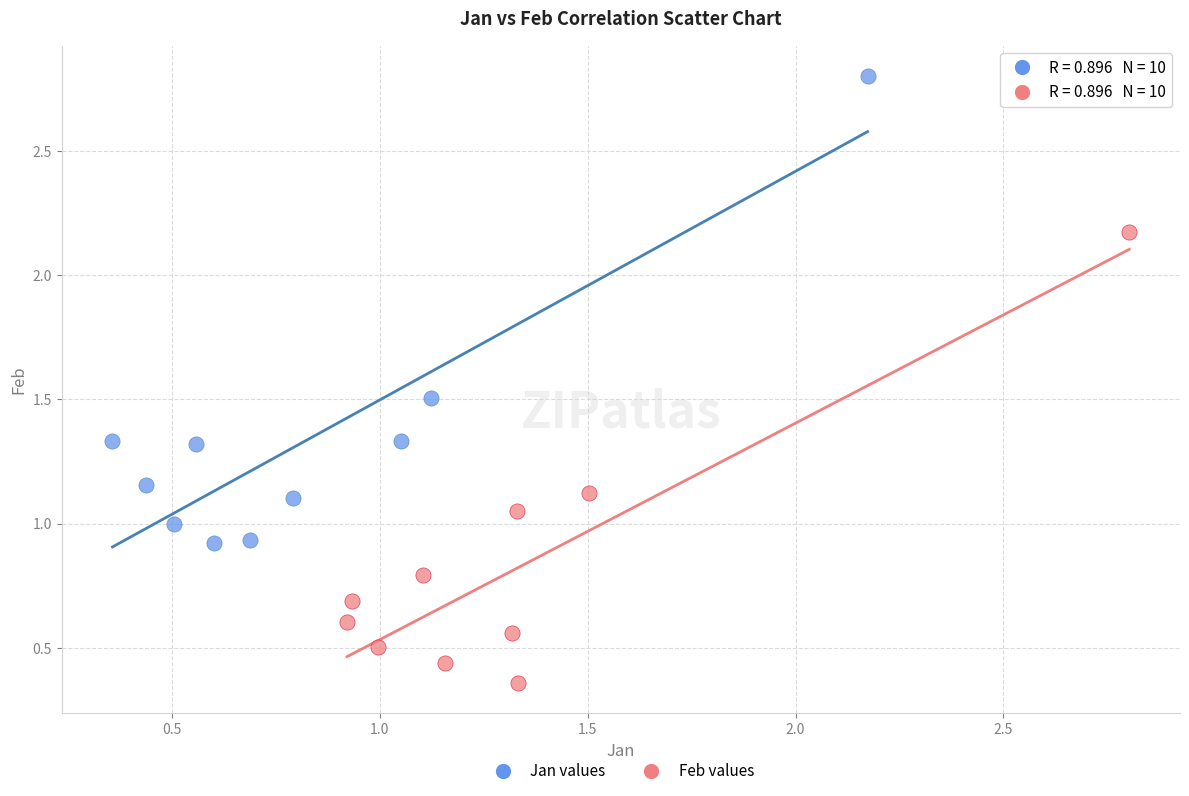

Which series reaches the maximum Y coordinate?

Jan values